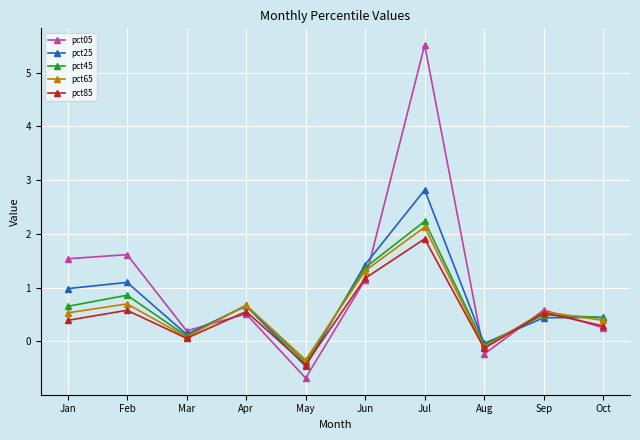

How many interior local peaks does the pct85 series have?

4